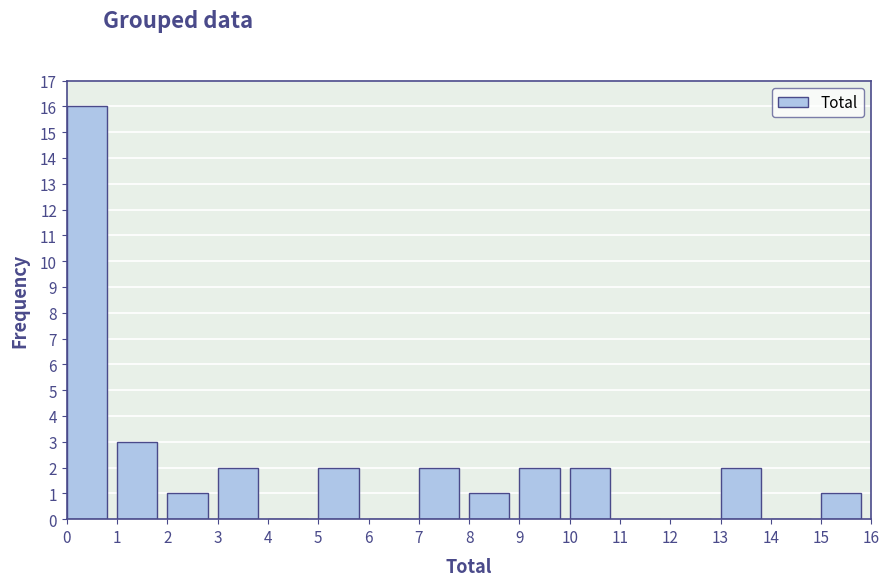

How tall is the bar that spans 15 to 16 on the x-axis? The values are not printed on the chart, so give them approximately, as read against the axis.

1